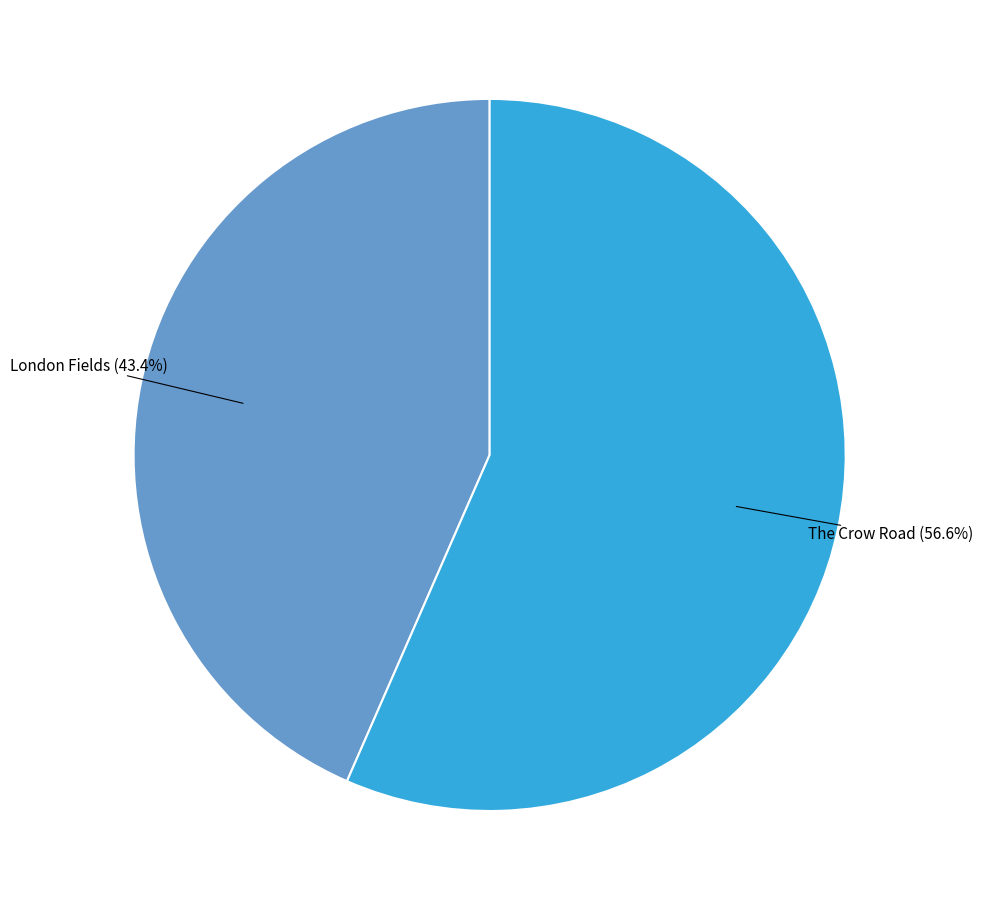

Does any single category account for the majority?

Yes